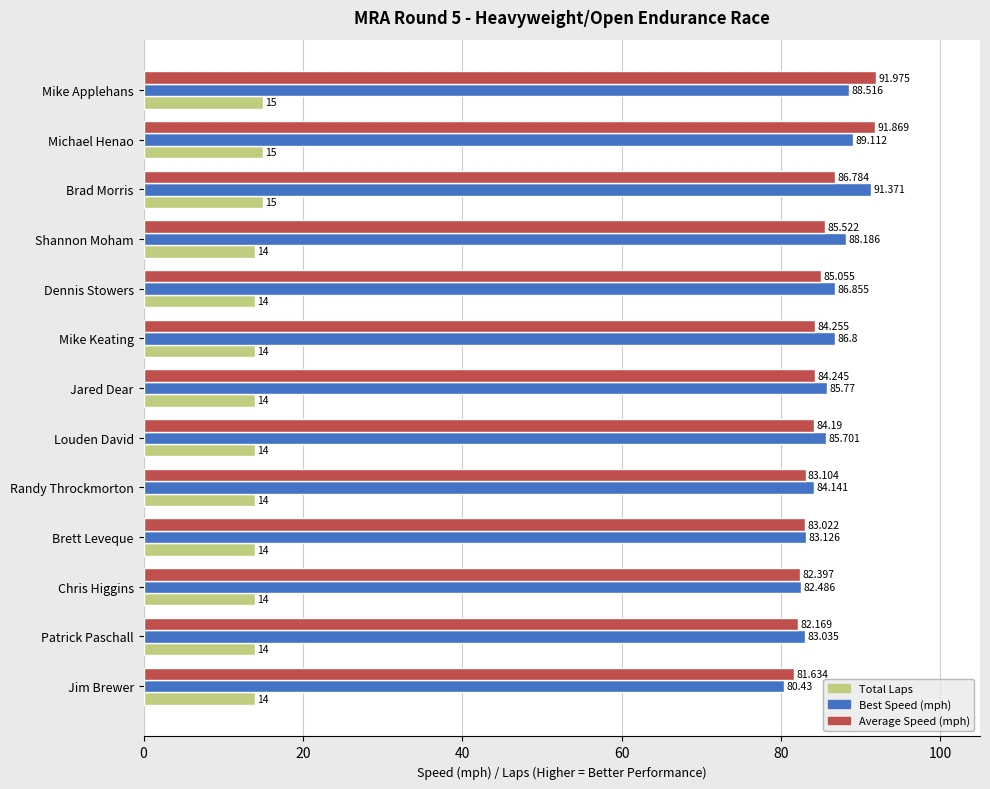

What is the sum of all Total Laps values?

185.0